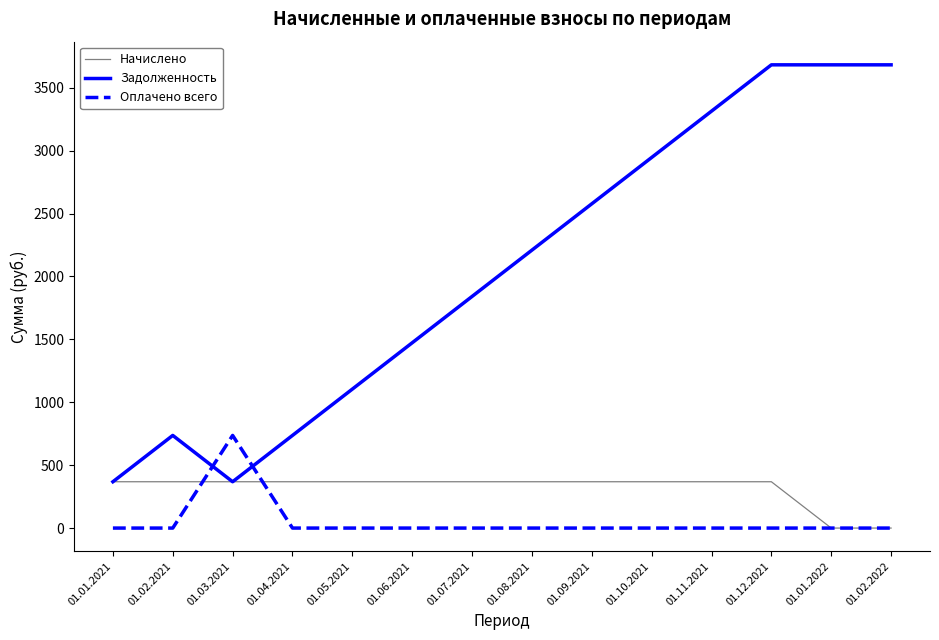

What is the spread (max minus min) of values at 01.09.2021?

2577.7